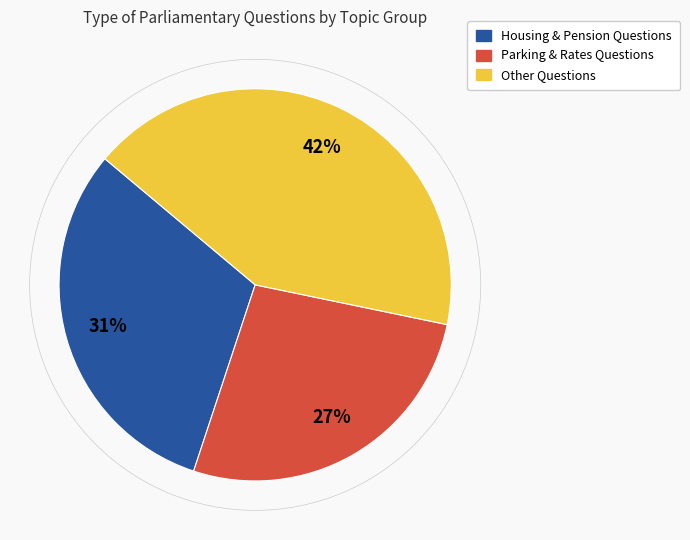

To the nearest percent, what is the difference between the largest and smallest slice percentages?

15%